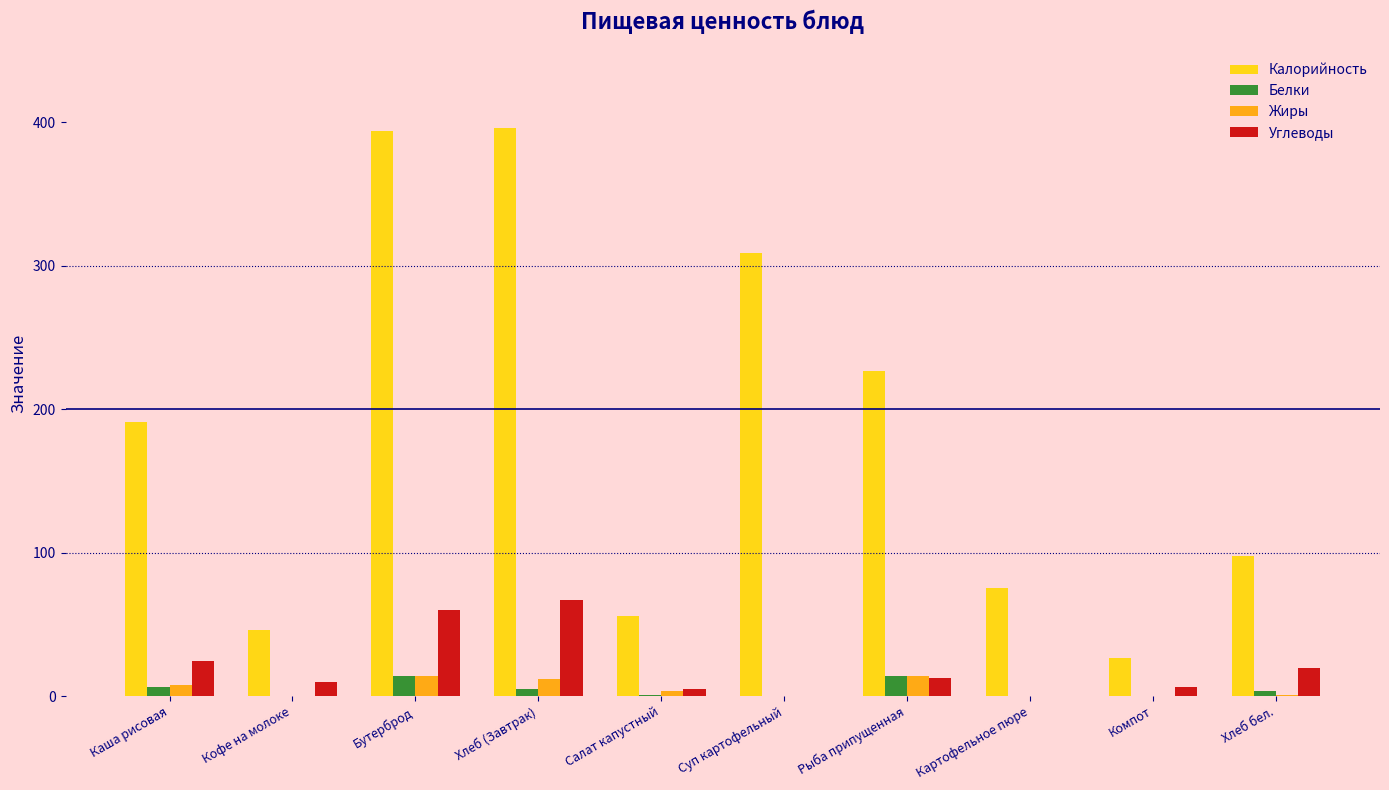

The Жиры series shows 14.0 at Бутерброд. True or false?

True